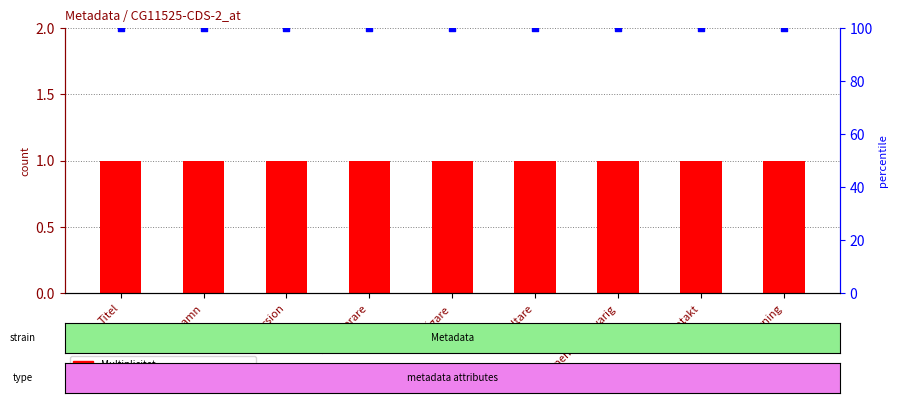

Is the value of percentile rank within the sample at Identifierare greater than the value of Multiplicitet at Titel?

Yes